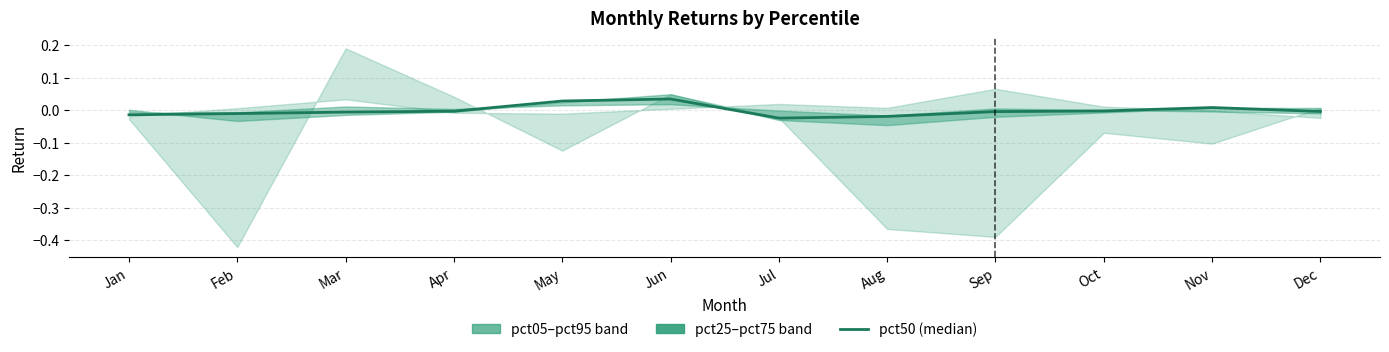

At which category does the data reach its first local peak?

Jun